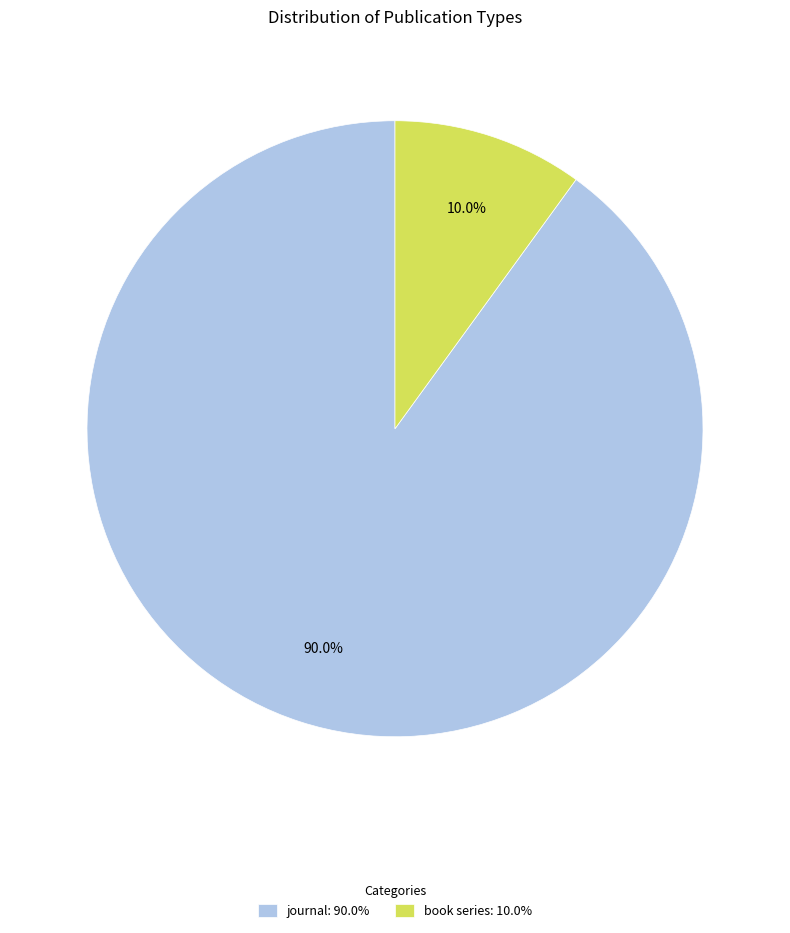

True or false: journal accounts for 90% of the total.

True